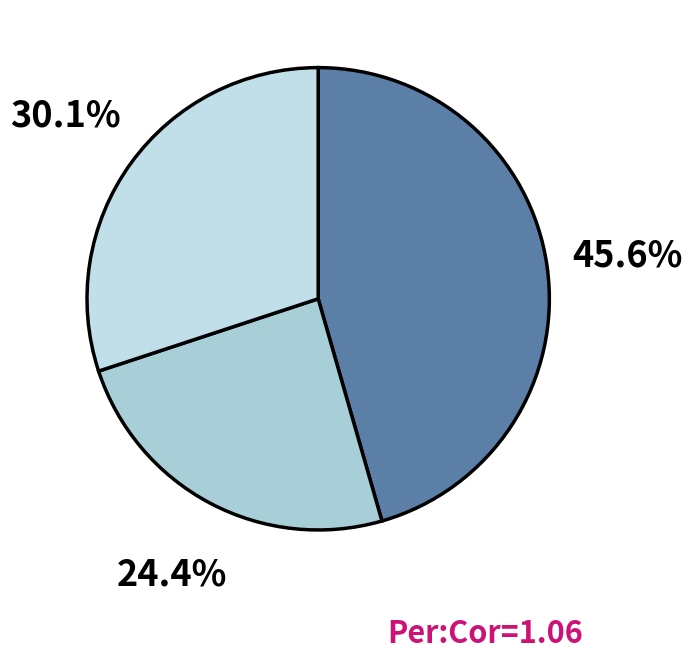

How many slices are in this pie chart?

3